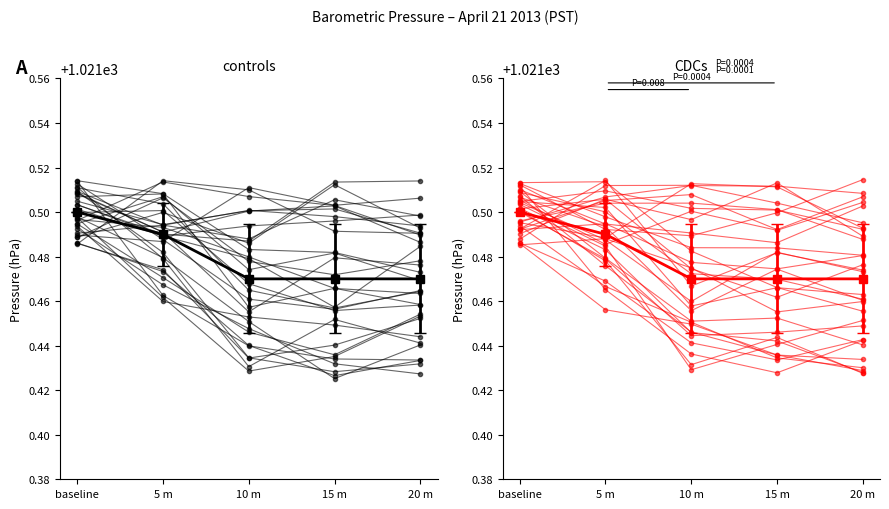

What is the label of the 4th point from the left?

15 m